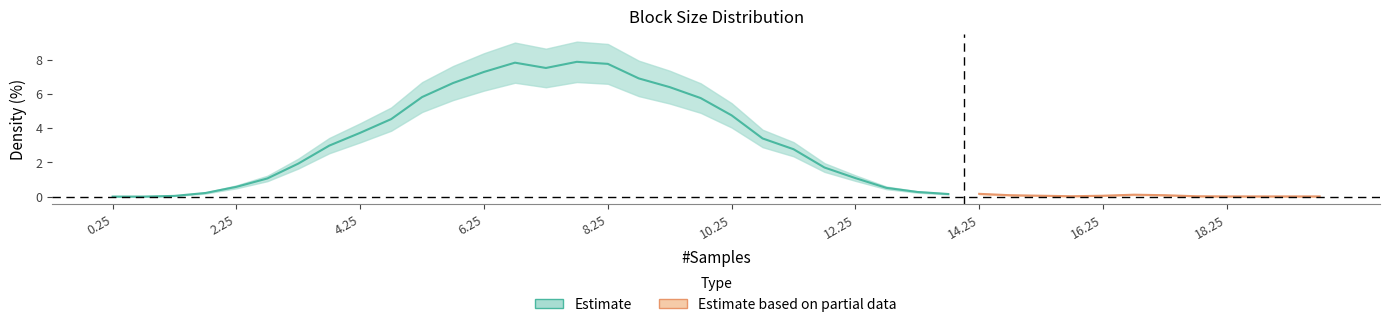

Reading right to left, transcribe all the data shown in this chart.

19.75=0.0	19.25=0.0	18.75=0.0	18.25=0.0	17.75=0.0	17.25=0.1	16.75=0.1	16.25=0.1	15.75=0.0	15.25=0.1	14.75=0.1	14.25=0.2	13.75=0.1	13.25=0.3	12.75=0.5	12.25=1.1	11.75=1.7	11.25=2.8	10.75=3.4	10.25=4.8	9.75=5.8	9.25=6.4	8.75=6.9	8.25=7.8	7.75=7.9	7.25=7.5	6.75=7.8	6.25=7.3	5.75=6.6	5.25=5.8	4.75=4.5	4.25=3.7	3.75=3.0	3.25=1.9	2.75=1.1	2.25=0.6	1.75=0.2	1.25=0.0	0.75=0.0	0.25=0.0